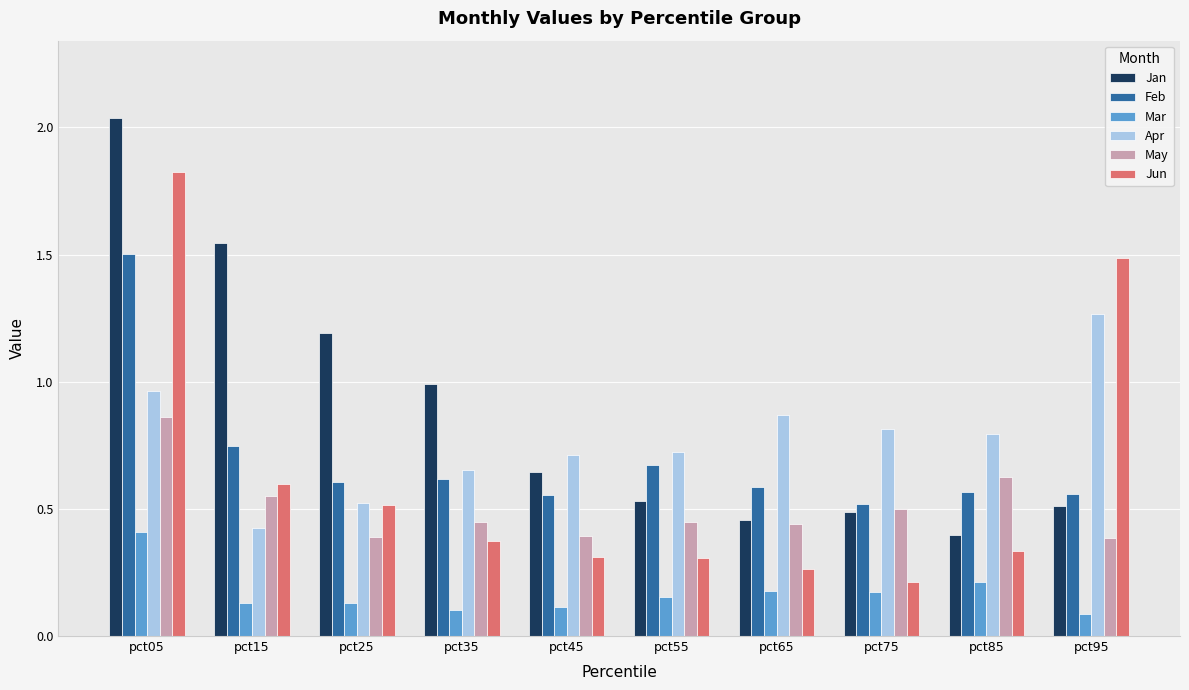

Read the Apr value at pct75.

0.8